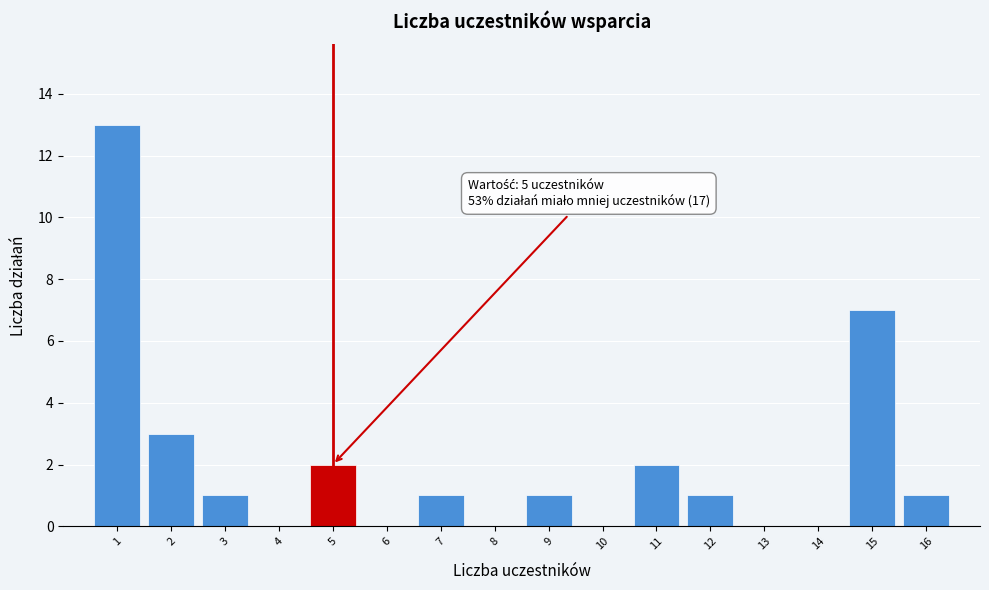

Which range on the x-axis has the tallest bar?

0.5 to 1.5